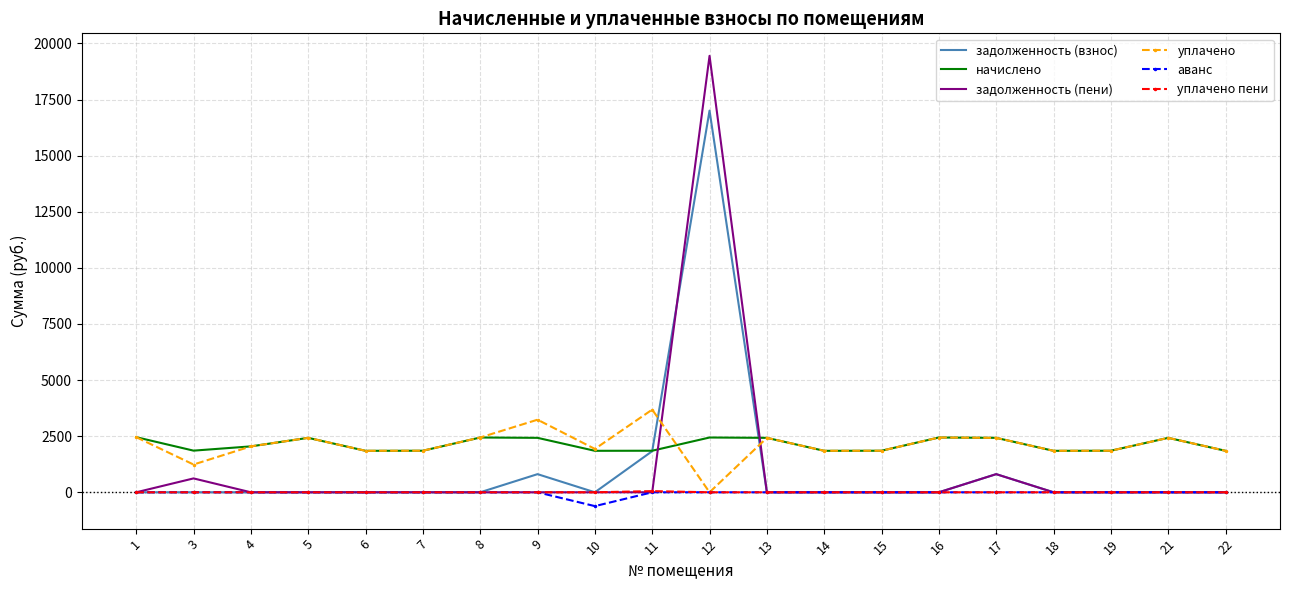

Is the value of аванс at 8 greater than the value of начислено at 5?

No